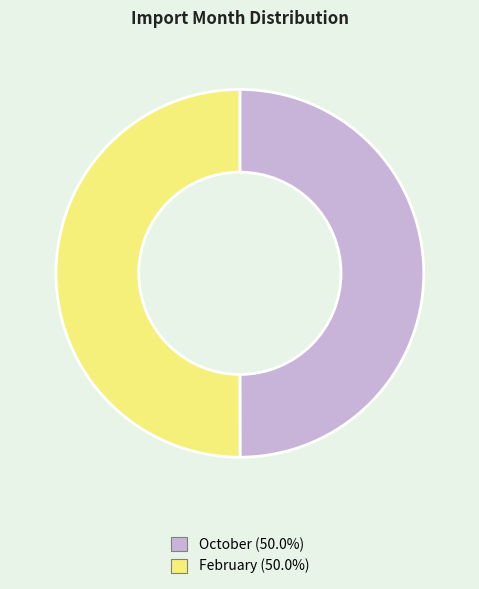

What is the ratio of the value at February to the value at October?

1.0